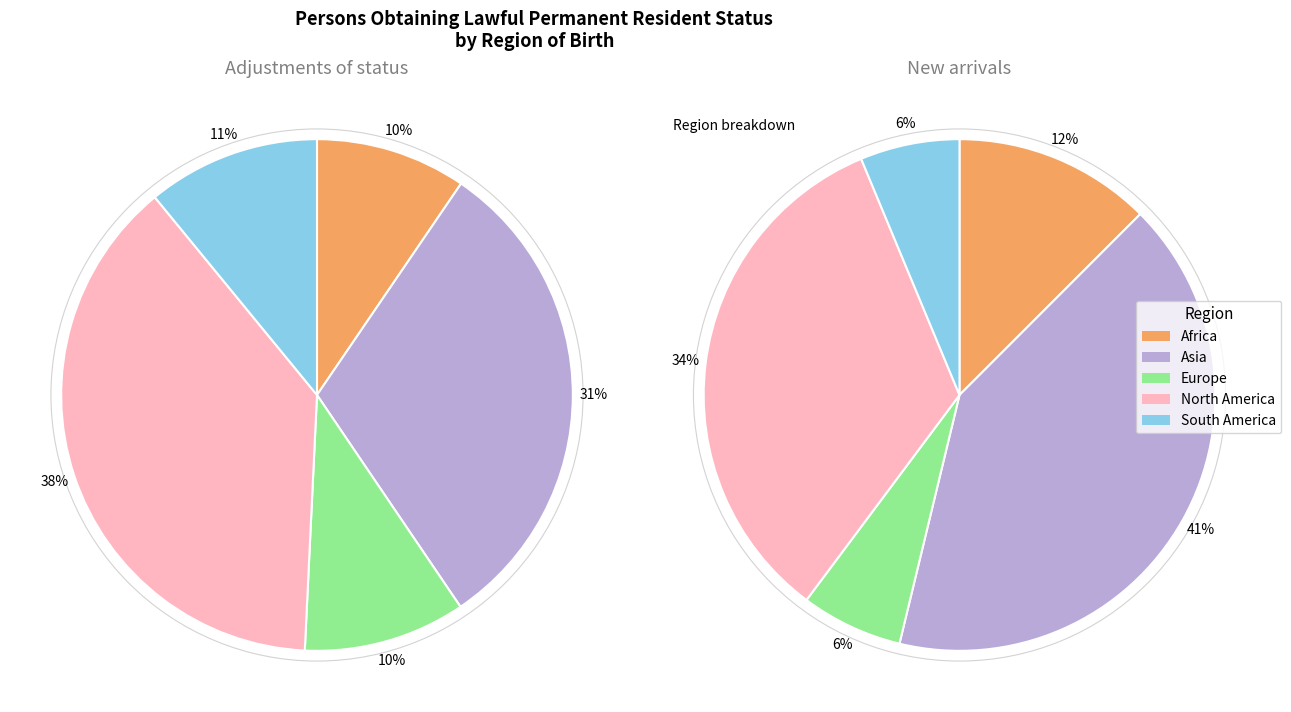

At New arrivals, list the series in order from largest to smallest.

Asia, North America, Africa, Europe, South America